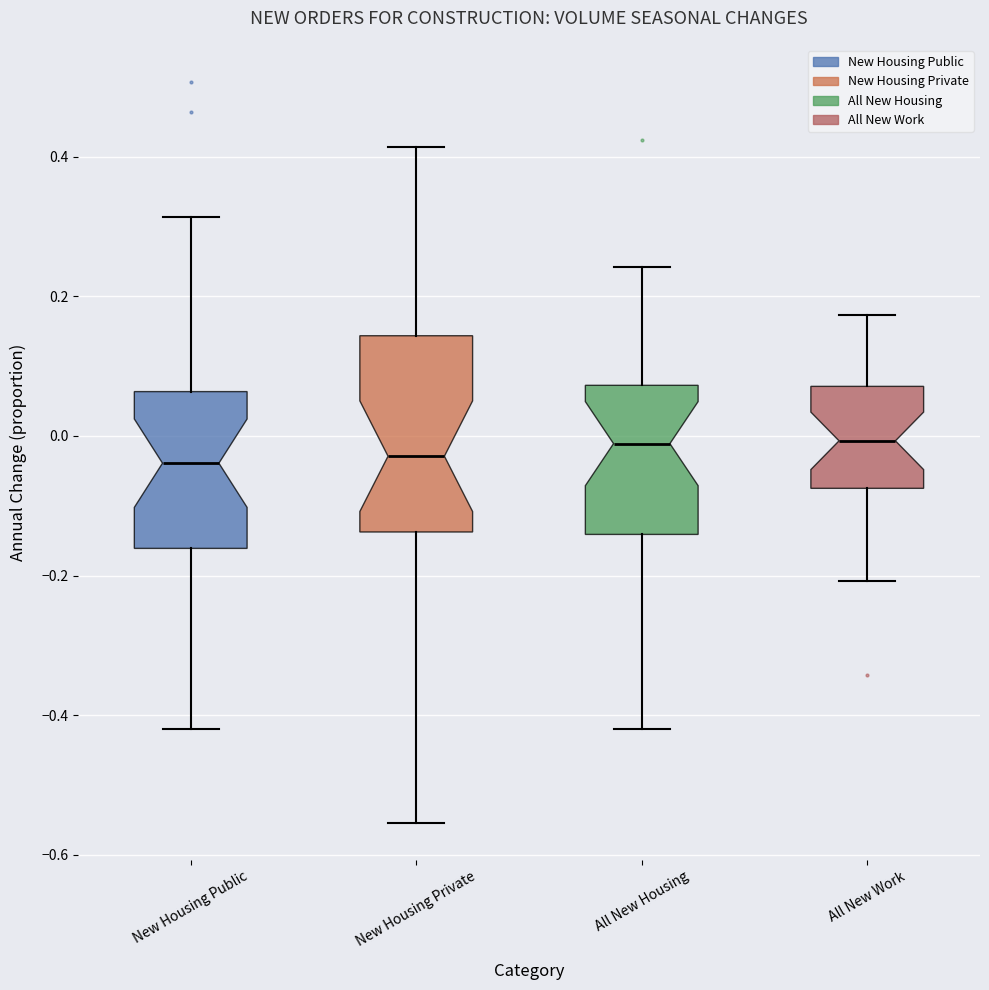

Reading left to right, transcribe this box plot: for each box, give where its median line is, the range the box spans, and where its two whiskers end, as read against the y-axis. The values are not printed on the chart, so give them approximately, as read against the axis.

New Housing Public: median -0.04, box -0.16 to 0.06, whiskers -0.42 to 0.32
New Housing Private: median -0.02, box -0.14 to 0.14, whiskers -0.56 to 0.42
All New Housing: median -0.02, box -0.14 to 0.08, whiskers -0.42 to 0.24
All New Work: median 0.00, box -0.08 to 0.08, whiskers -0.20 to 0.18